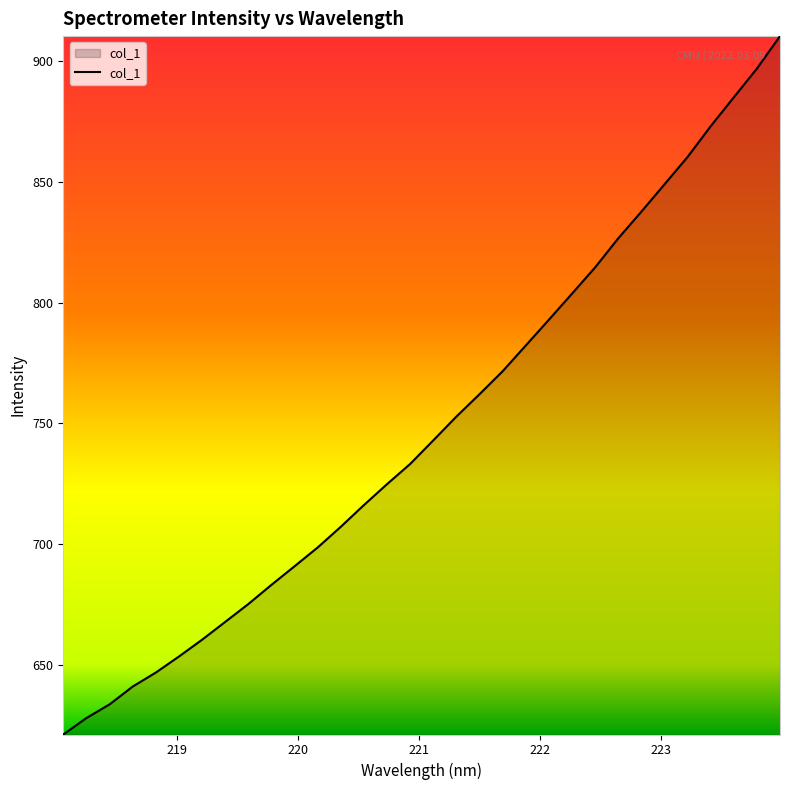

How many lines are shown in the chart?

1